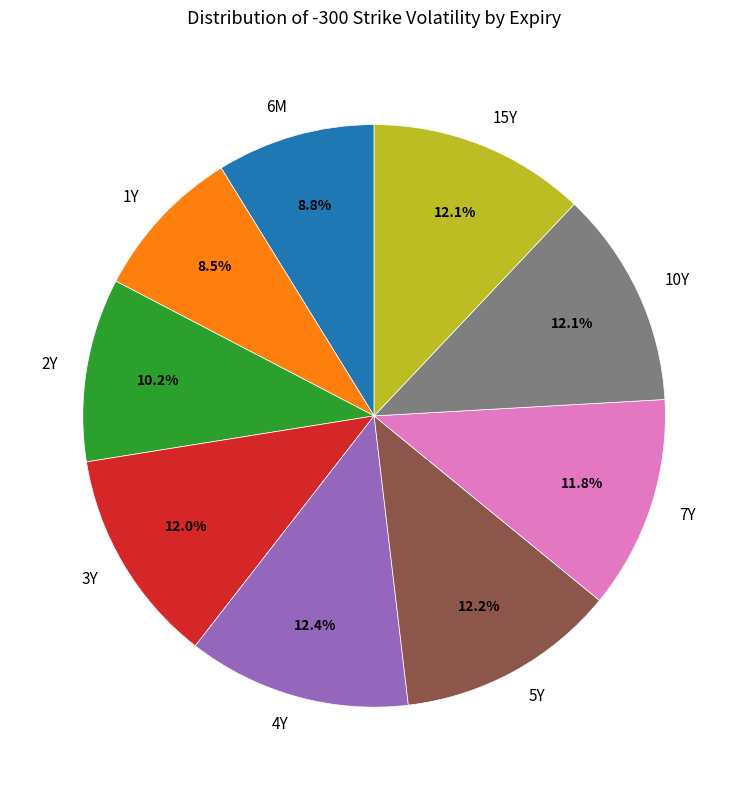

The 4Y slice represents 12% of the pie. True or false?

True